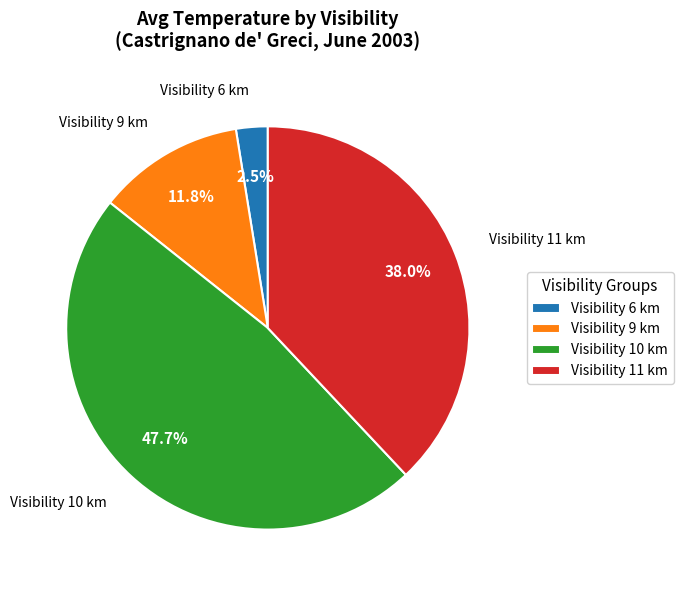

How many slices are in this pie chart?

4